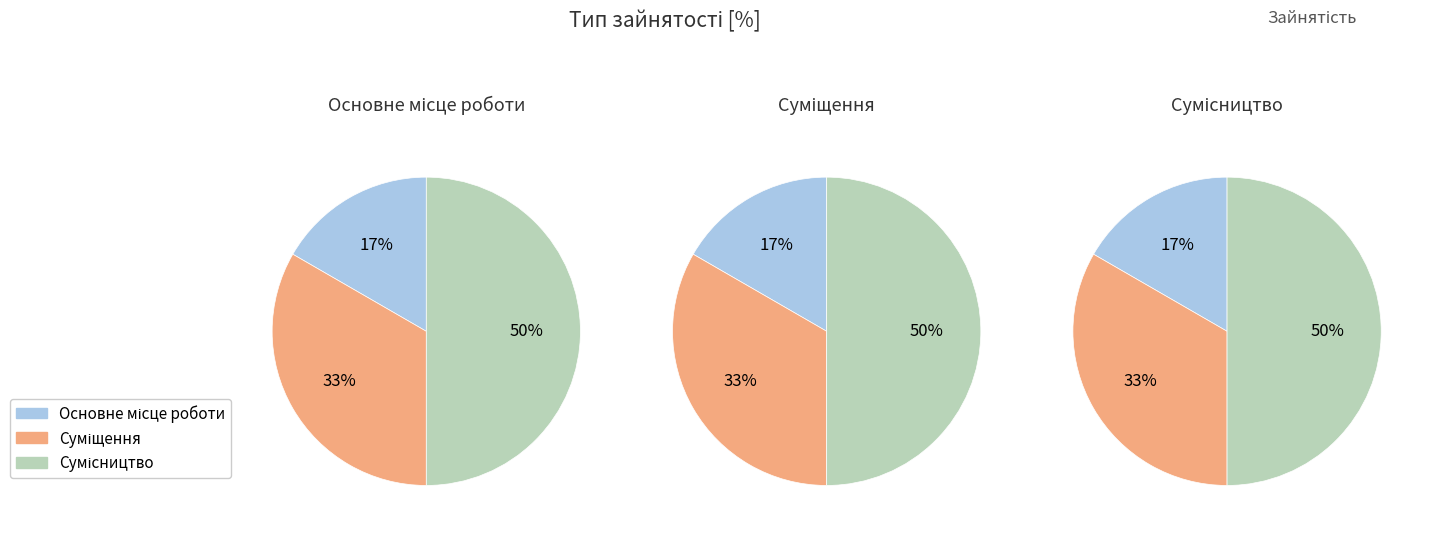

True or false: Сумісництво accounts for 58% of the total.

False